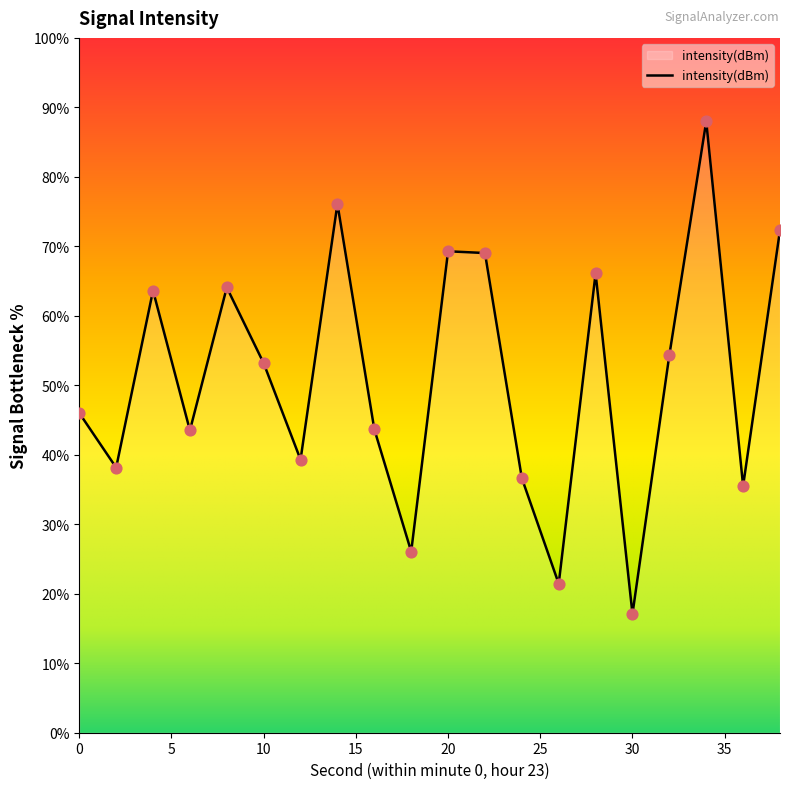

What is the greatest value displayed?

88.0